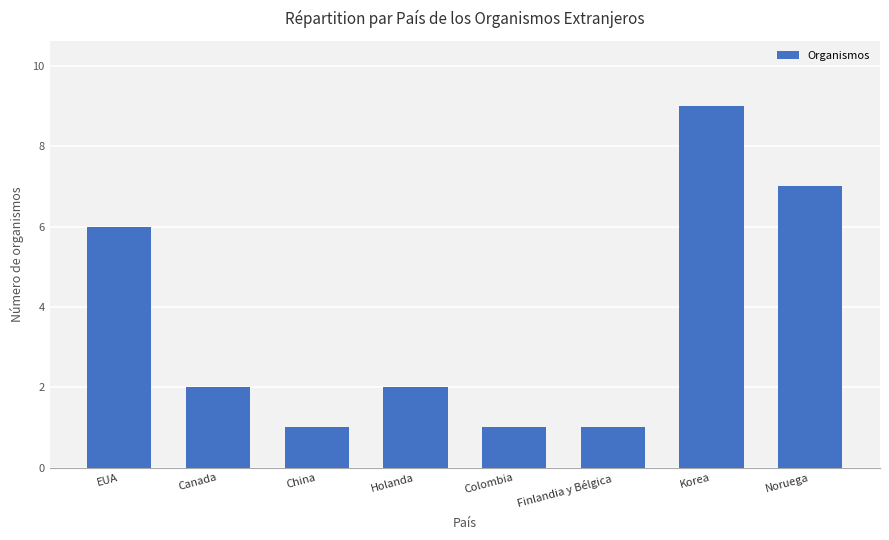

What is the label of the 5th bar from the left?

Colombia